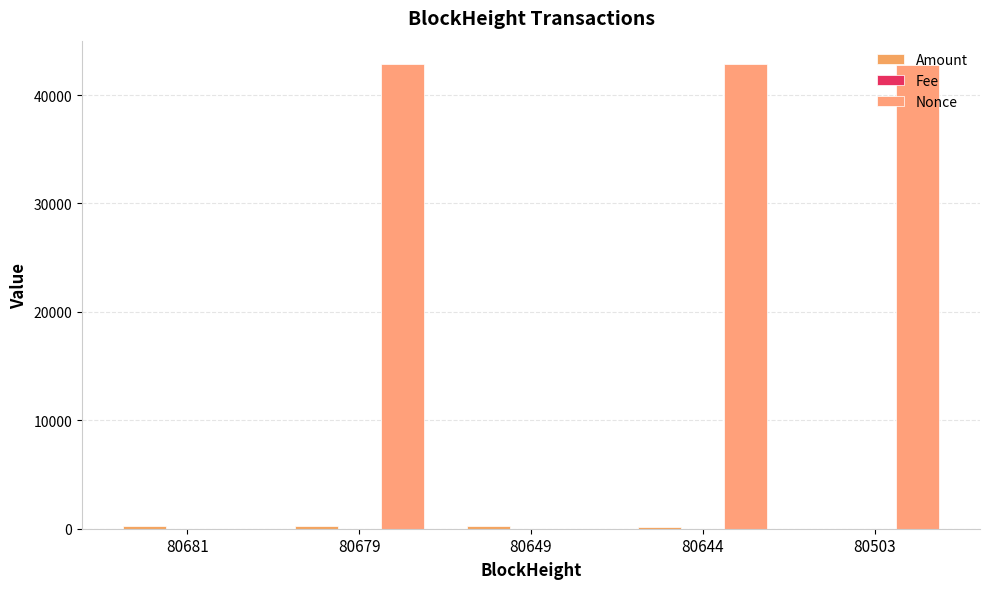

Is the value of Fee at 80503 greater than the value of Nonce at 80679?

No